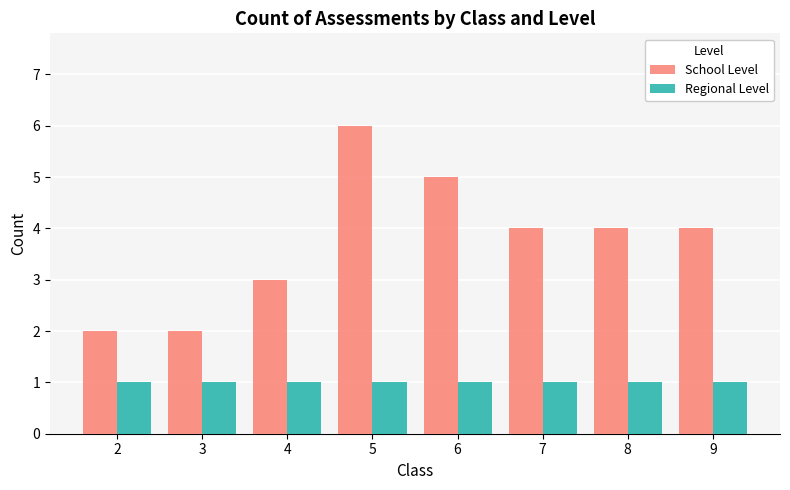

Is it true that School Level equals 1 at 3?

False